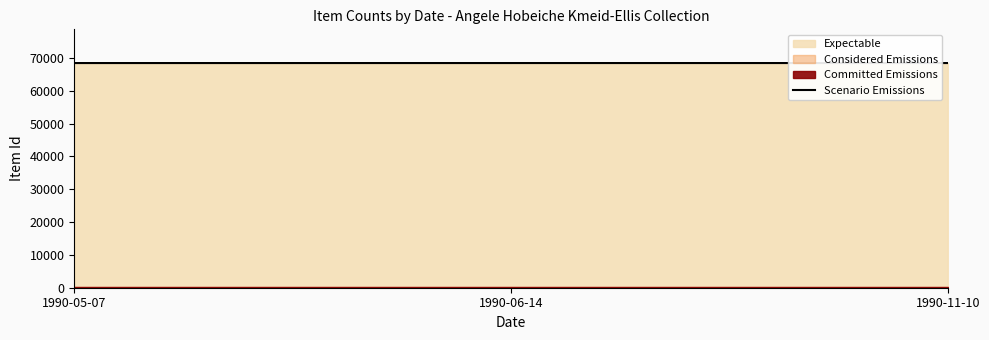

What is the change in value from 1990-05-07 to 1990-11-10?

+4